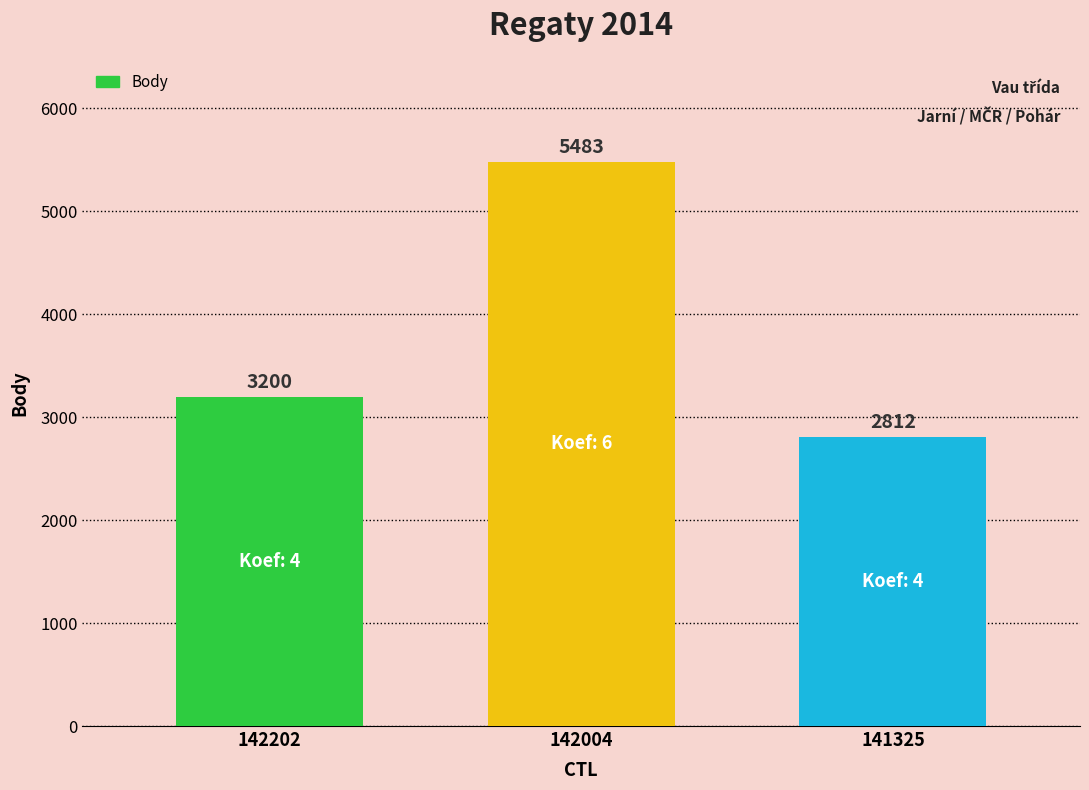

The chart shows a value of 8054 at 142004. True or false?

False